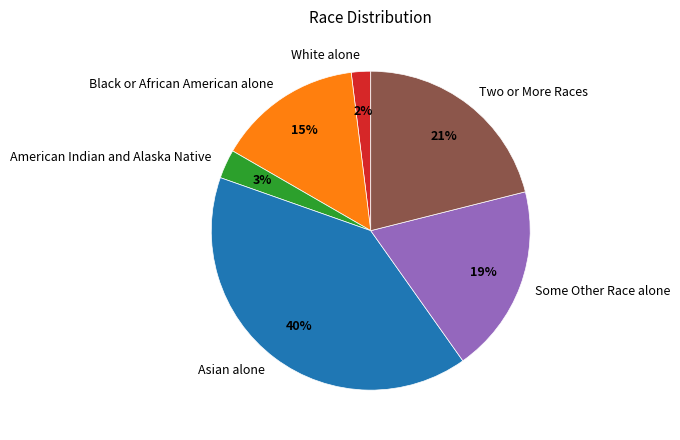

To the nearest percent, what is the average slice percentage?

17%